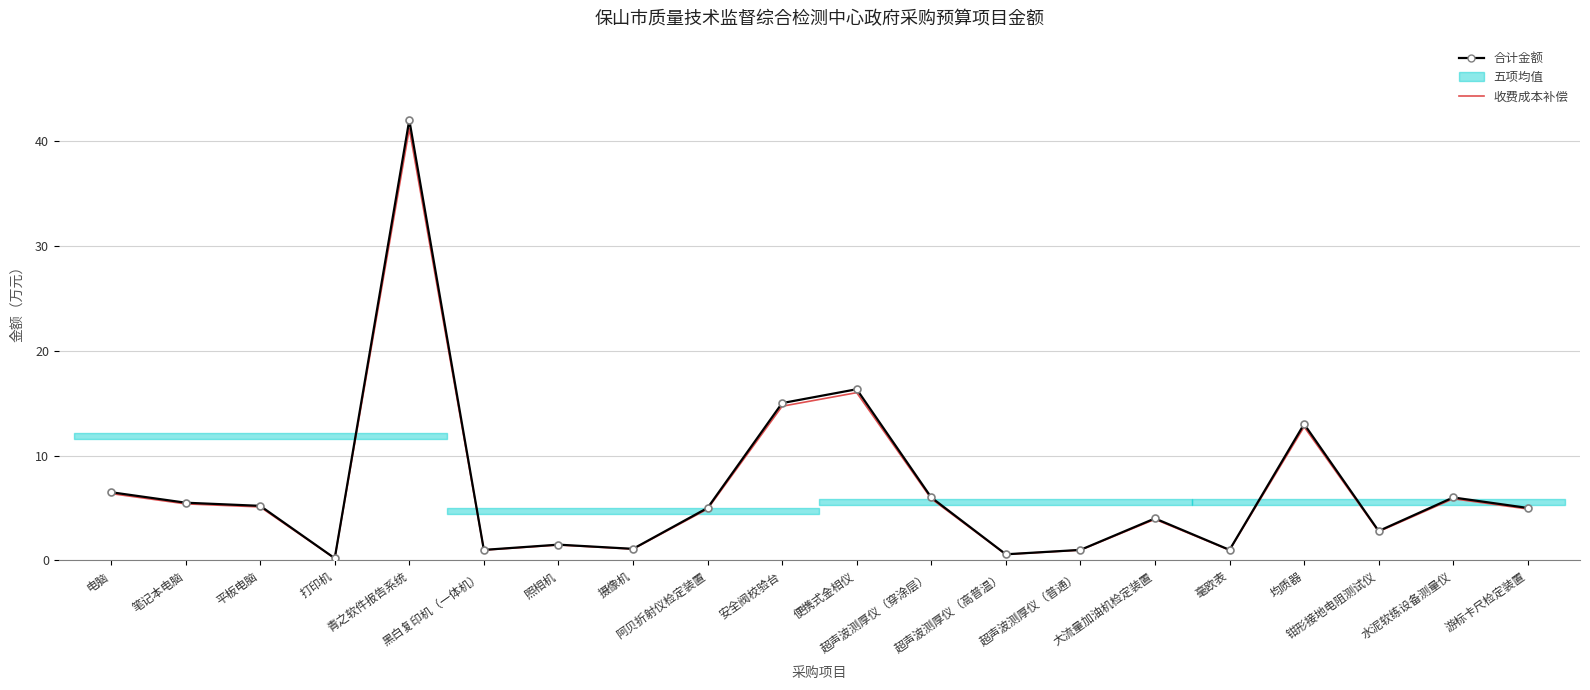

At which category does 合计金额 reach its first local peak?

青之软件报告系统